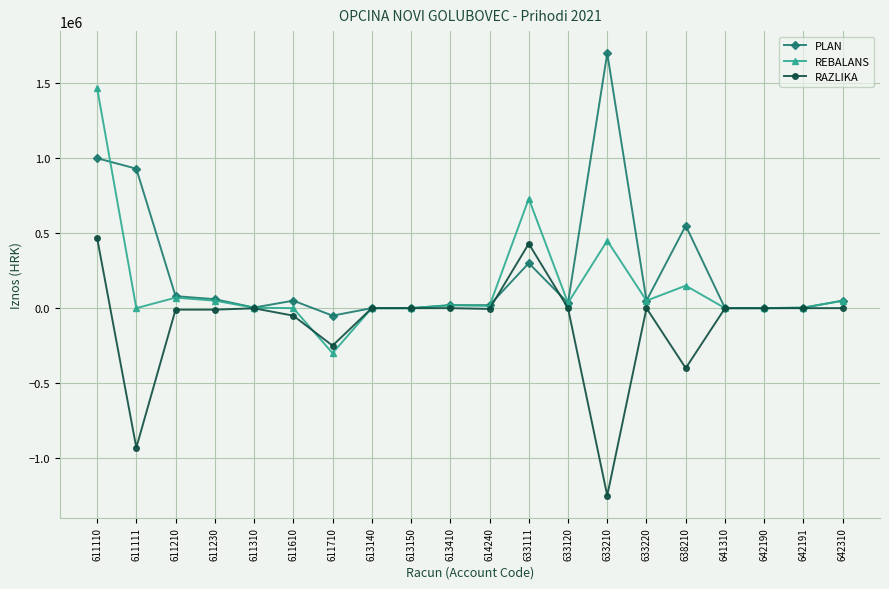

What is the spread (max minus min) of values at 611310?

5000